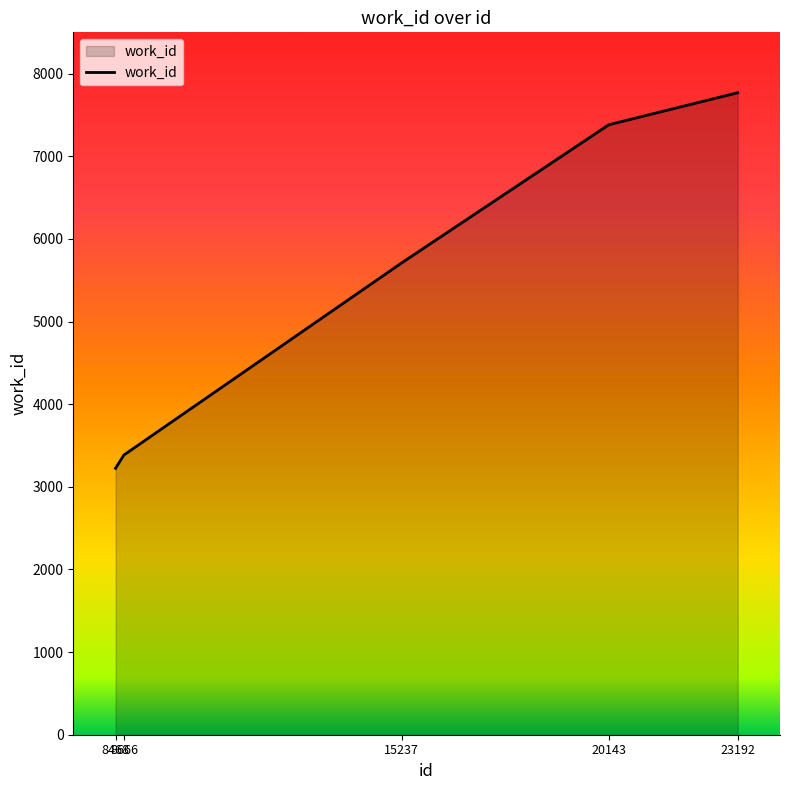

List the labels in order of value, largest first.

23192, 20143, 15237, 8666, 8468